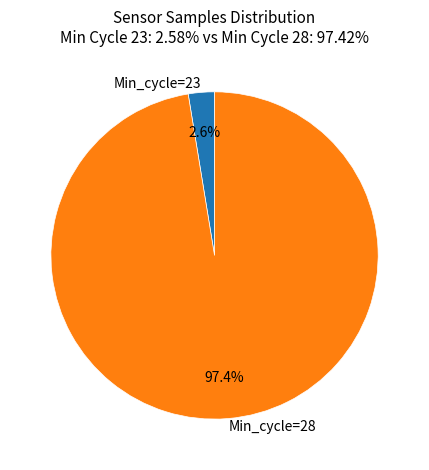

Rank the categories by value from highest to lowest.

Min_cycle=28, Min_cycle=23